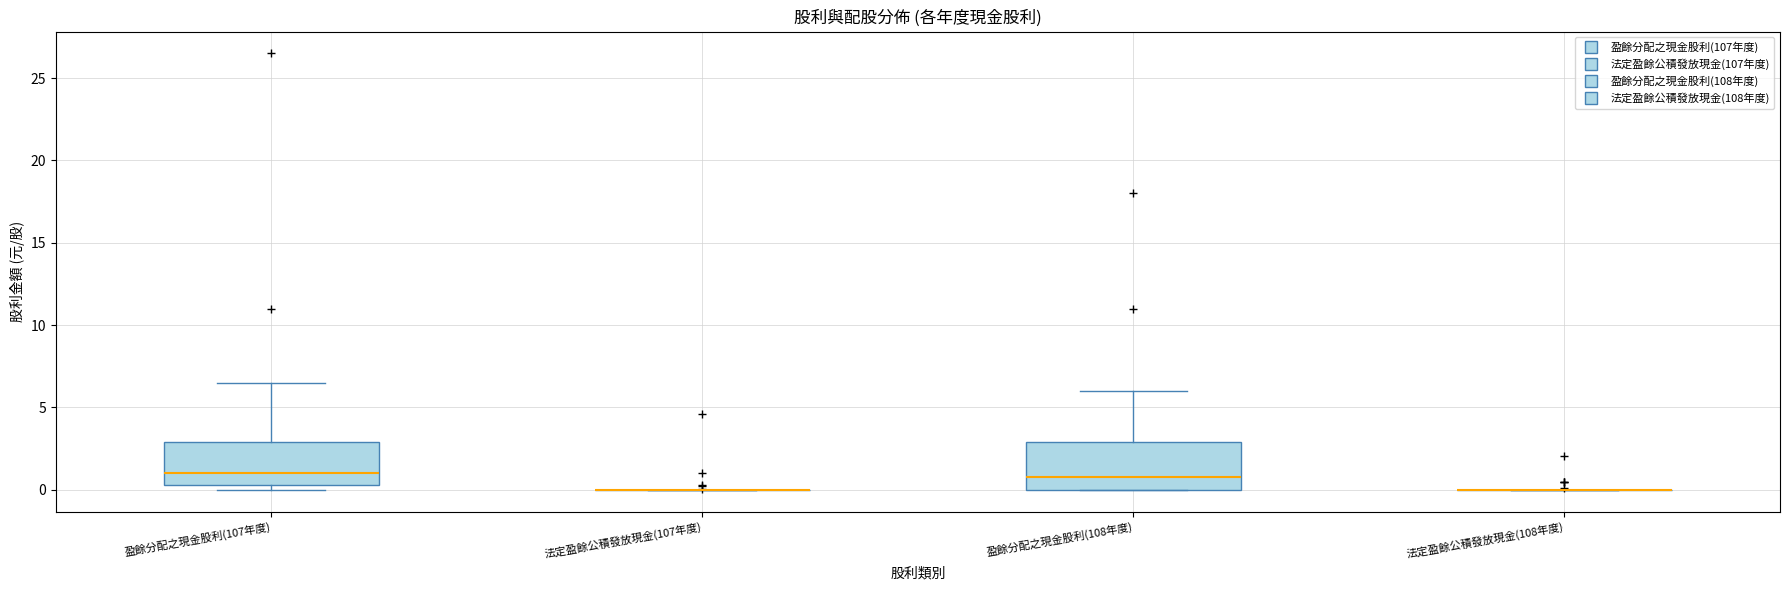

Where is the lower edge of the box for 盈餘分配之現金股利(108年度) on the y-axis? The values are not printed on the chart, so give them approximately, as read against the axis.

0.0